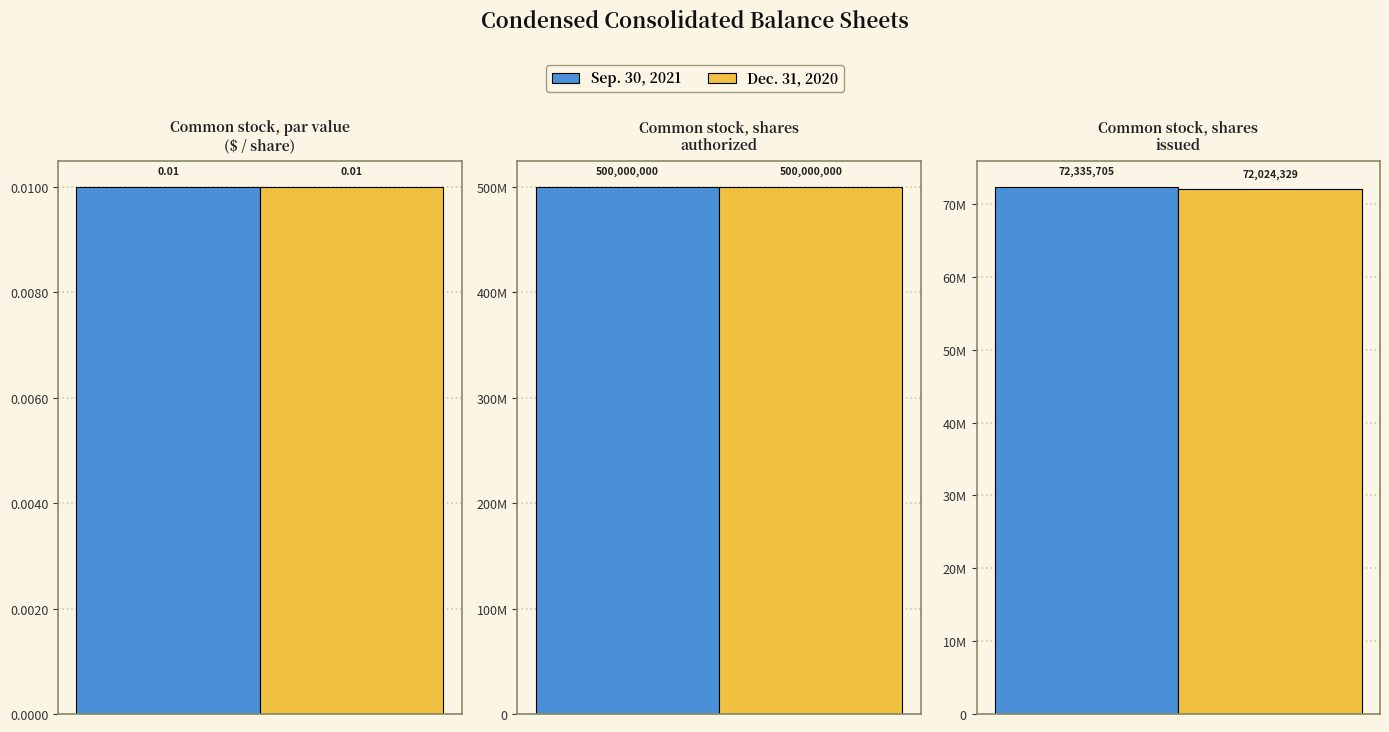

At which category does the chart reach its peak across all series?

Common stock, shares
authorized